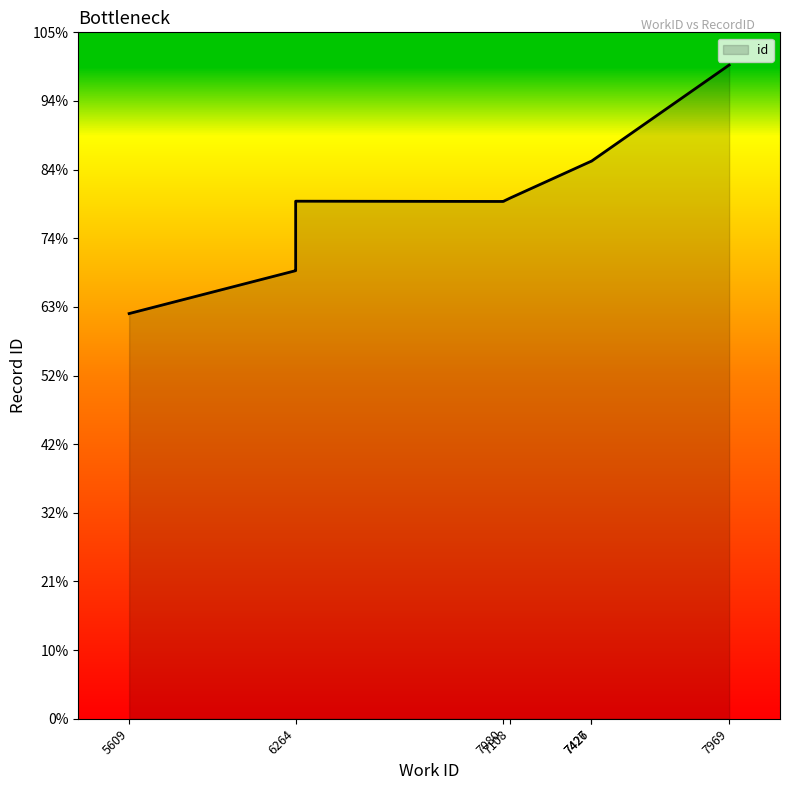

Where is the first local maximum?

6264